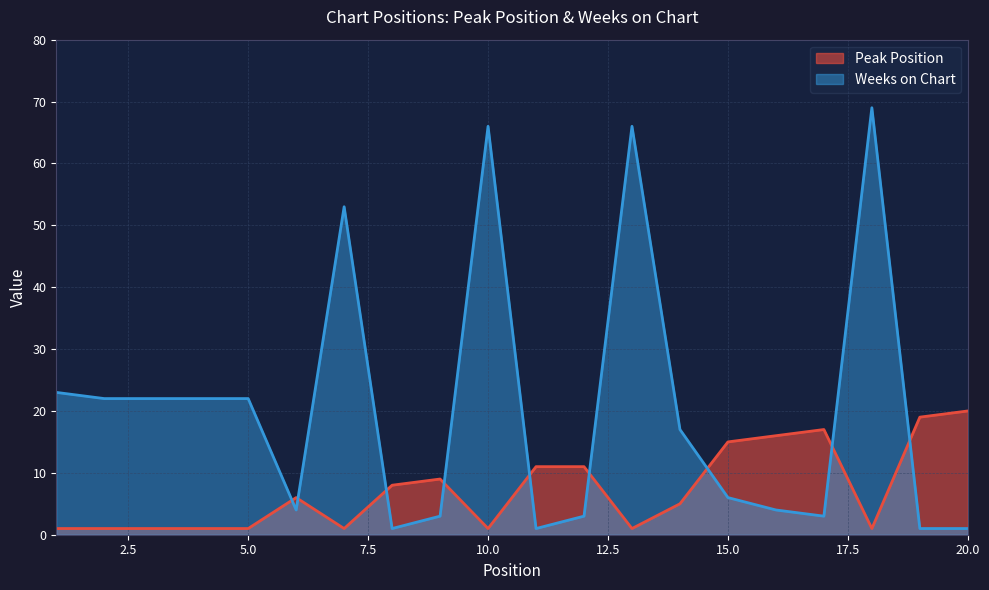

What is the average value of the Weeks on Chart series?

20